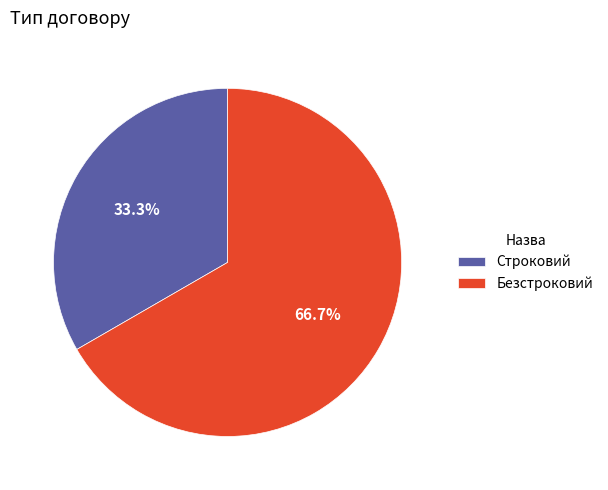

Approximately how many times larger is the value at Строковий compared to Безстроковий?

0.5